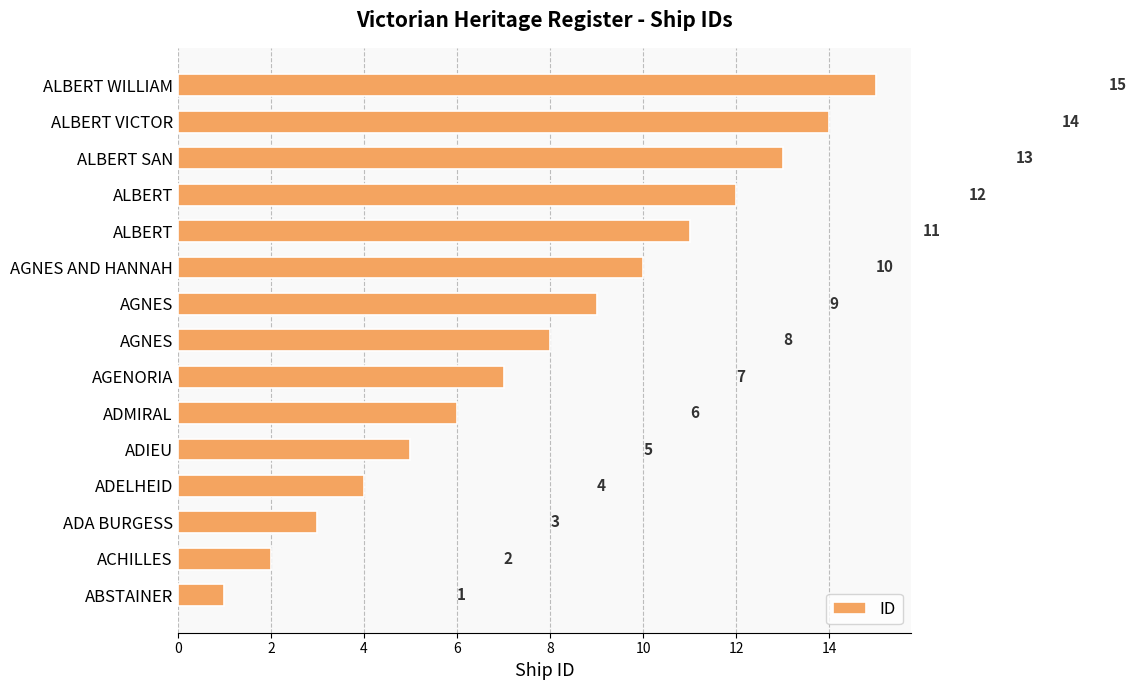

Count the number of categories in the chart.

15